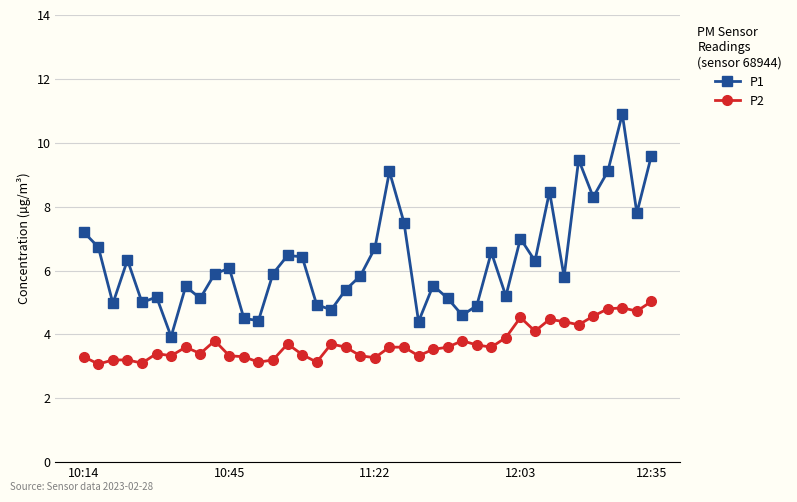

How many interior local peaks does the P1 series have?

12